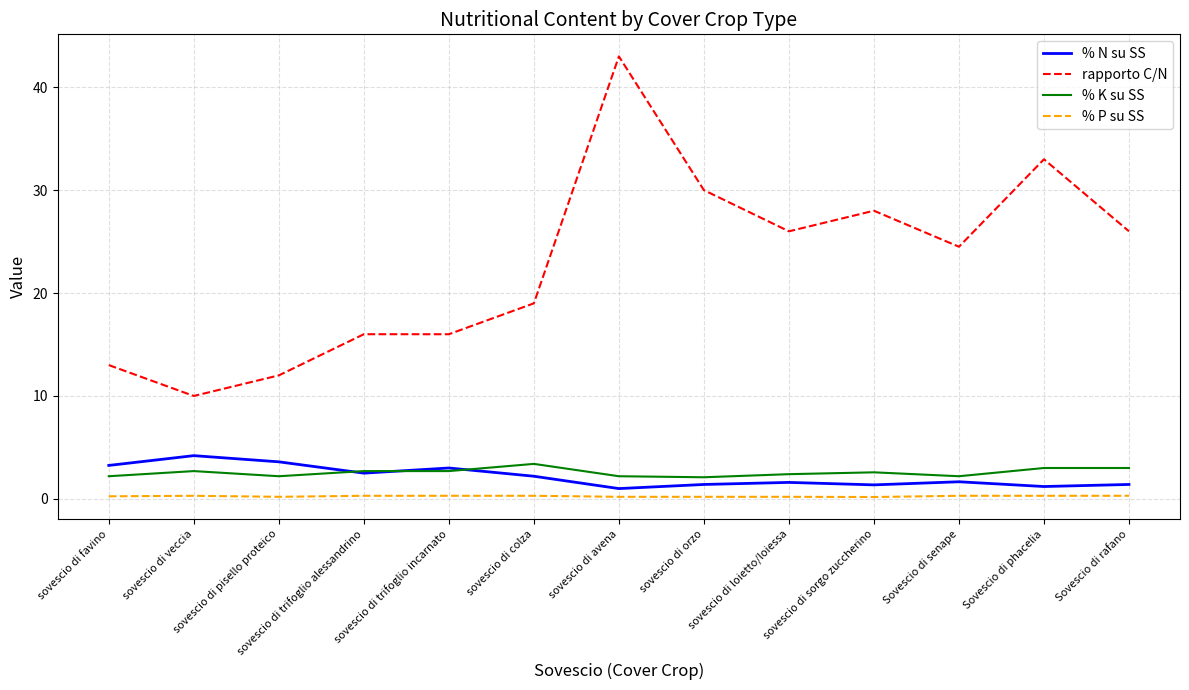

What is the difference between the highest and lowest values at Sovescio di rafano?

25.7